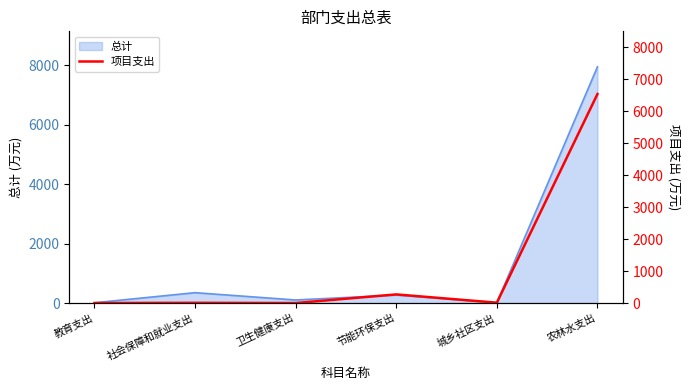

Is it true that the value at 城乡社区支出 is 18.4?

False